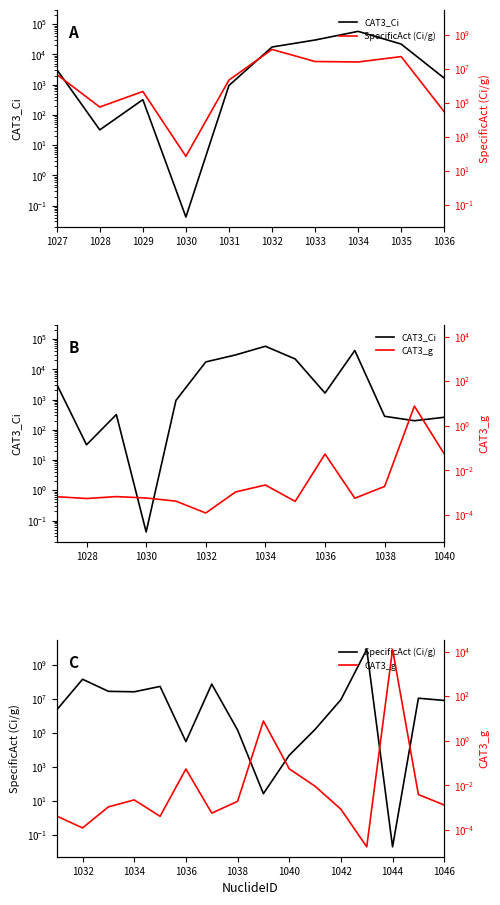

Which has a higher value, 1027 or 1029?

1027